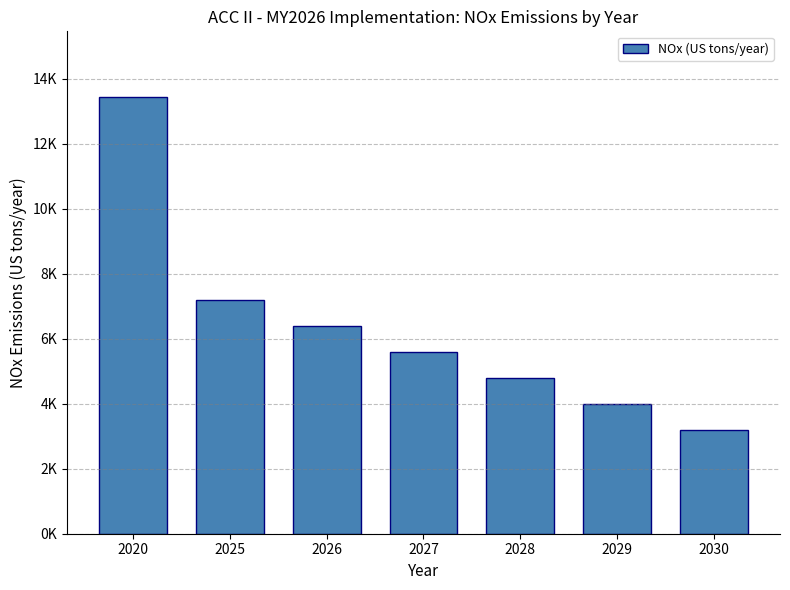

The chart shows a value of 1872.1 at 2030. True or false?

False